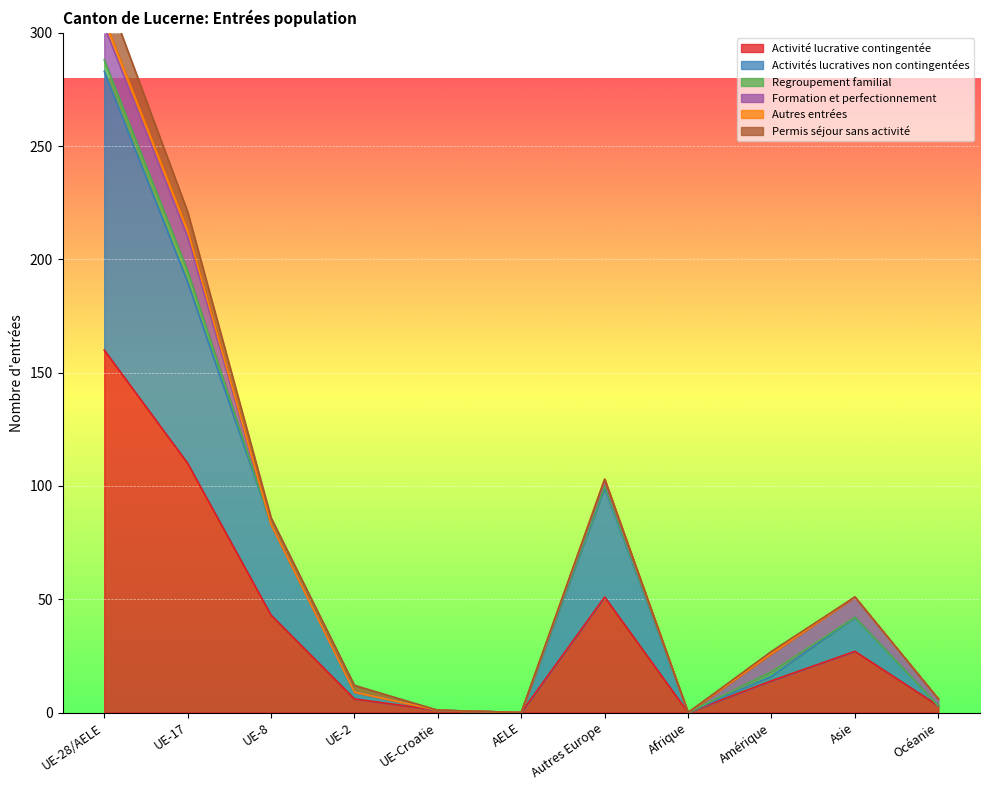

How many positive values does the Activités lucratives non contingentées series have?

7